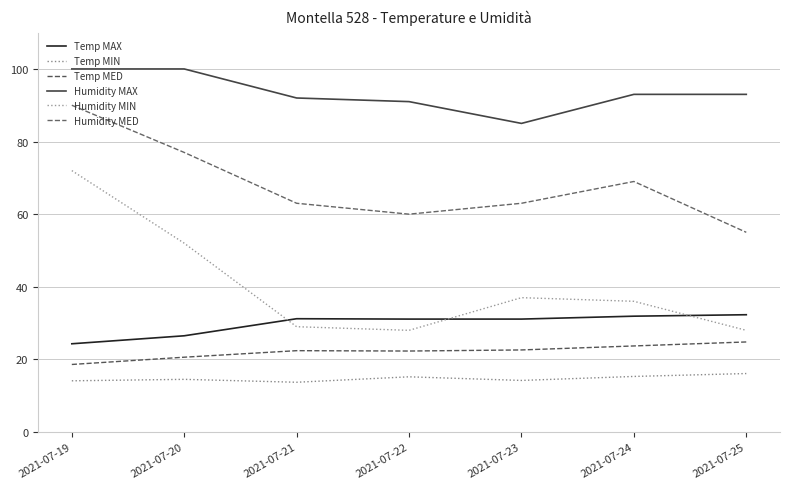

Count the number of categories in the chart.

7